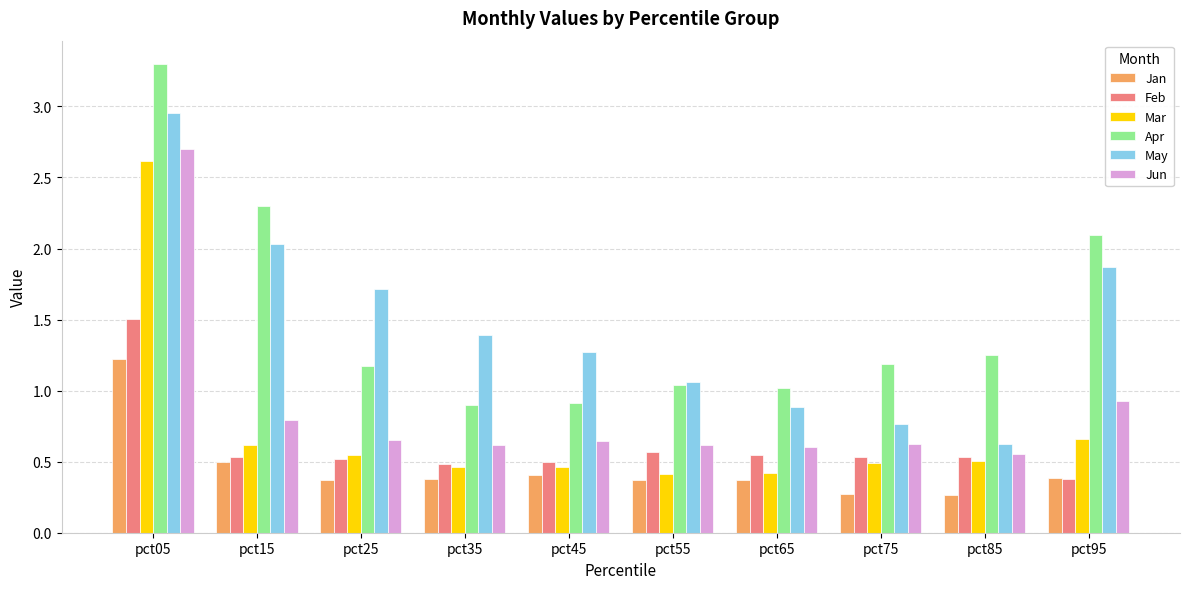

What is the difference between the Feb values at pct35 and pct15?

0.1